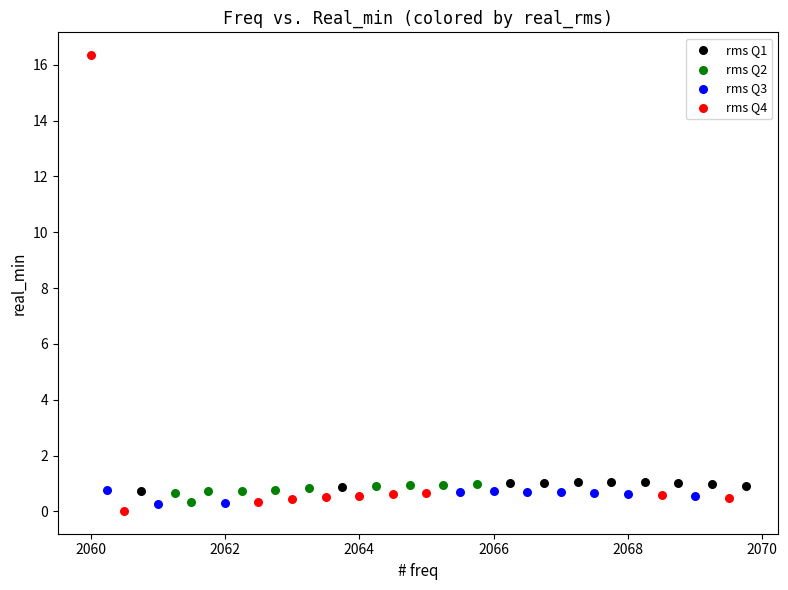

Which series reaches the maximum Y coordinate?

rms Q4